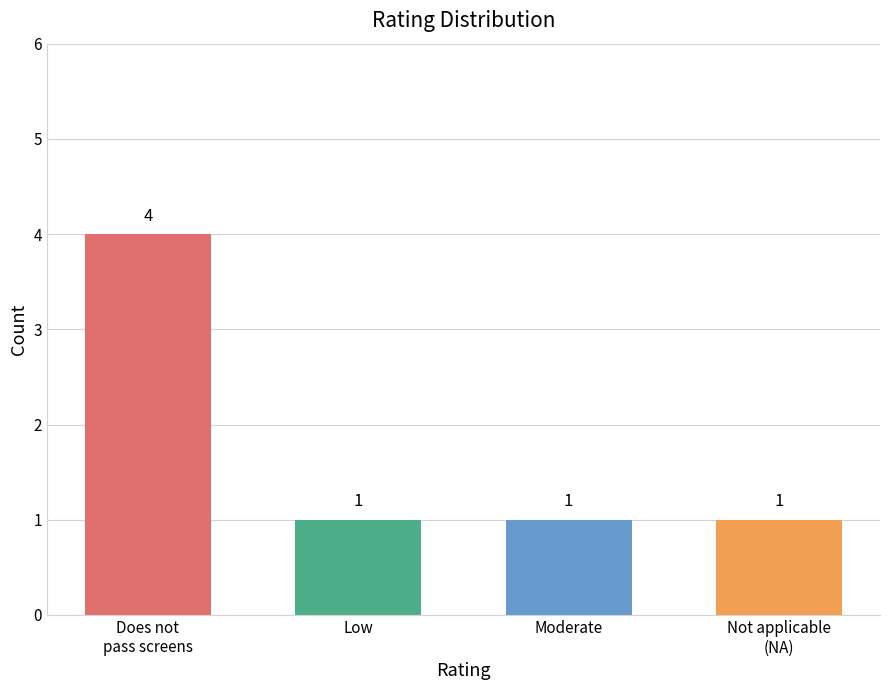

Between Low and Does not
pass screens, which is larger?

Does not
pass screens